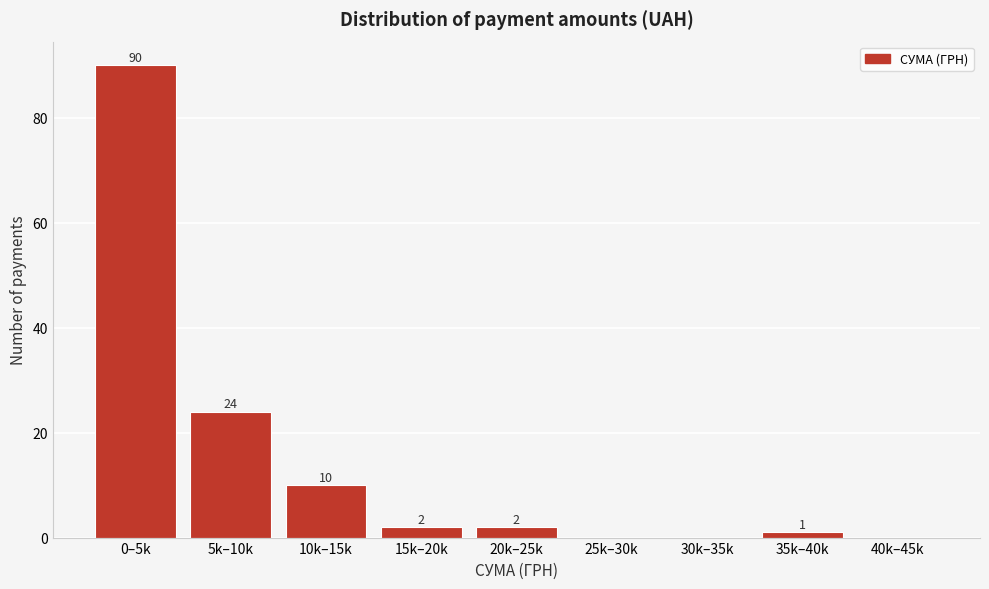

Reading right to left, transcribe all the data shown in this chart.

40k–45k=0	35k–40k=1	30k–35k=0	25k–30k=0	20k–25k=2	15k–20k=2	10k–15k=10	5k–10k=24	0–5k=90